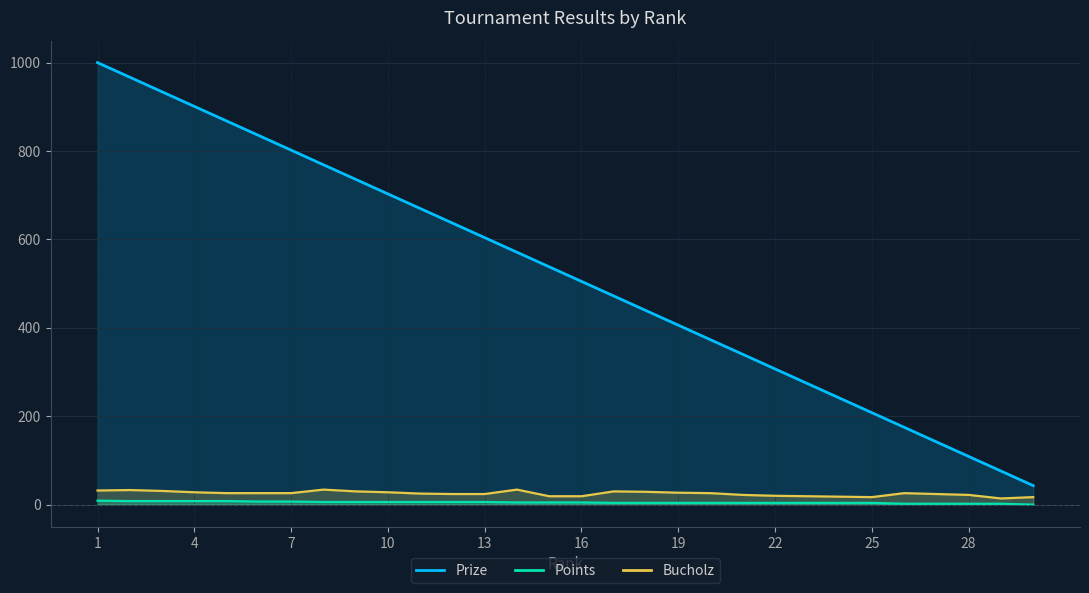

Is it true that Prize equals 68 at 28?

False